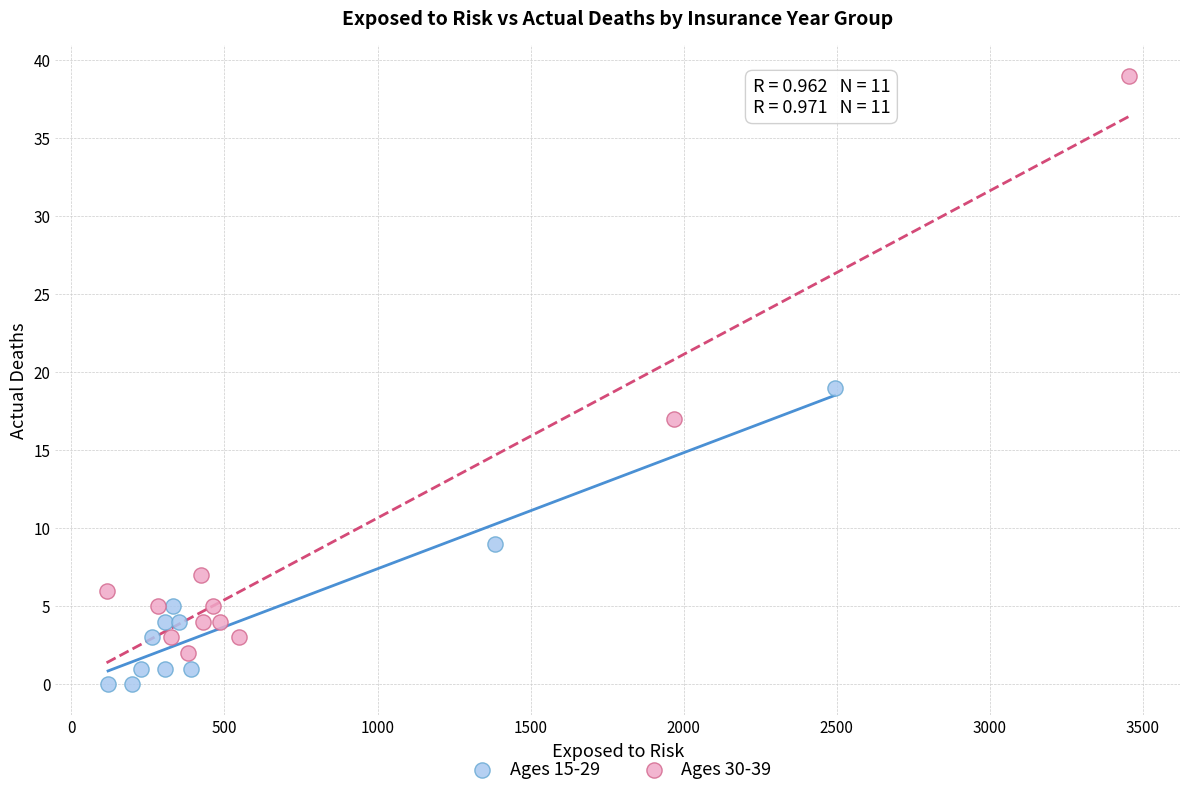

Which series contains the lowest Y value?

Ages 15-29